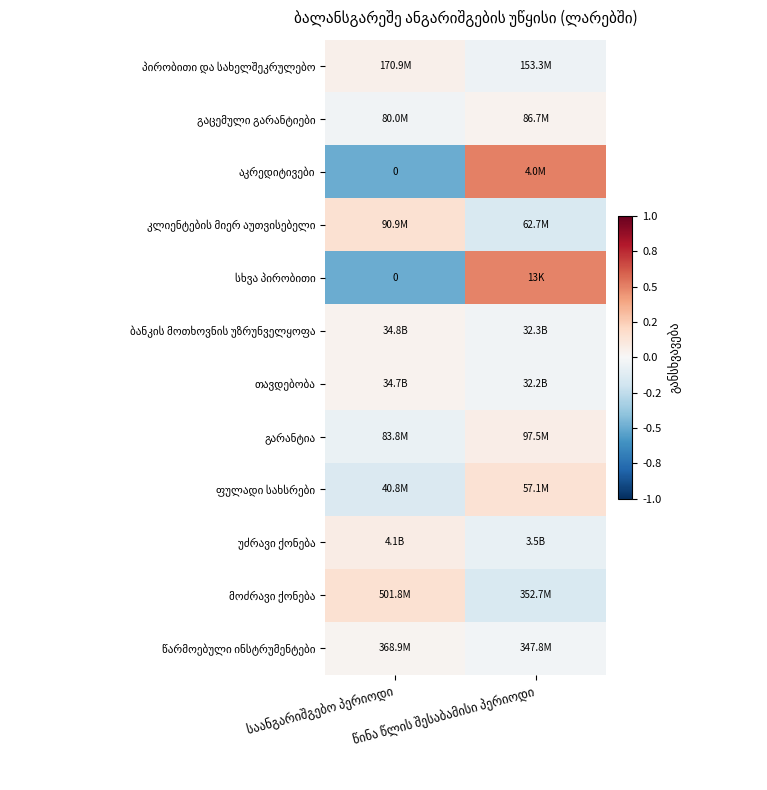

Rank the categories by პირობითი და სახელშეკრულებო value from lowest to highest.

წინა წლის შესაბამისი პერიოდი, საანგარიშგებო პერიოდი